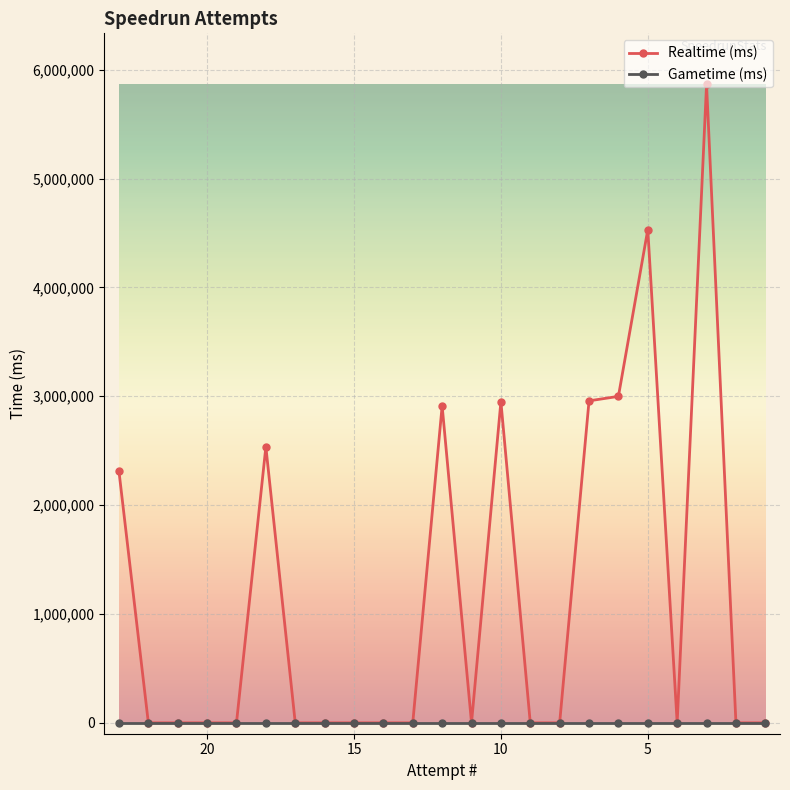

Which category has the lowest value across all series?

5